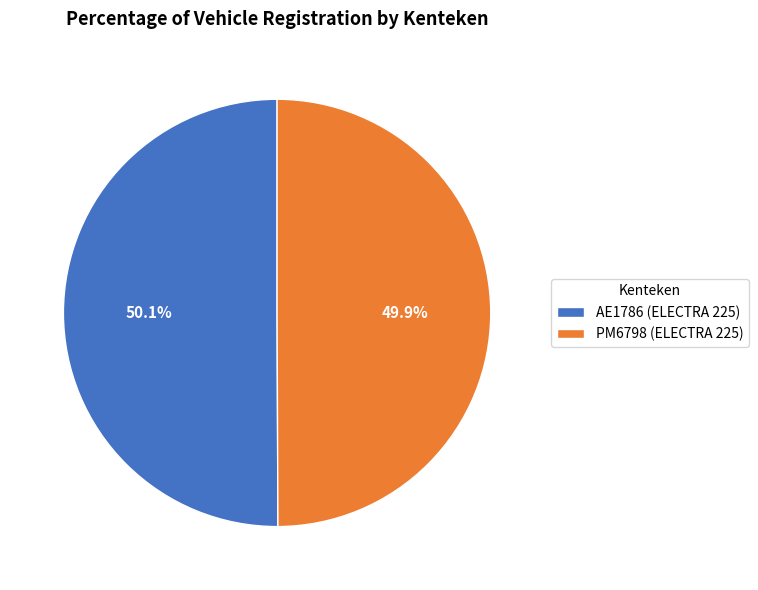

What percentage is NOT represented by AE1786 (ELECTRA 225)?

49.9%